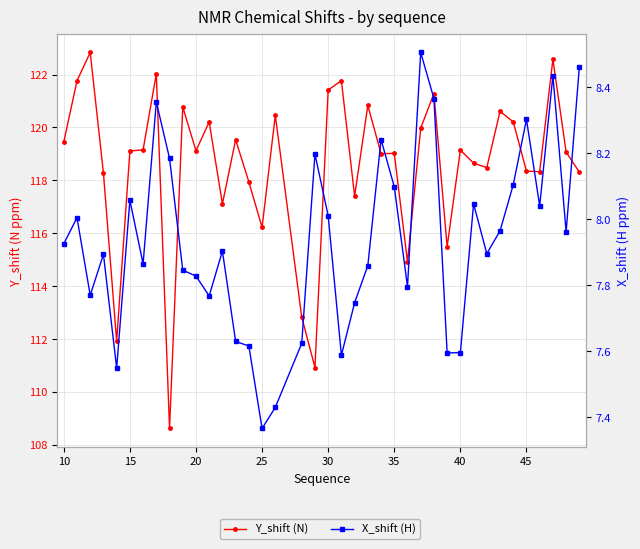

True or false: X_shift (H) and Y_shift (N) intersect in this chart.

False